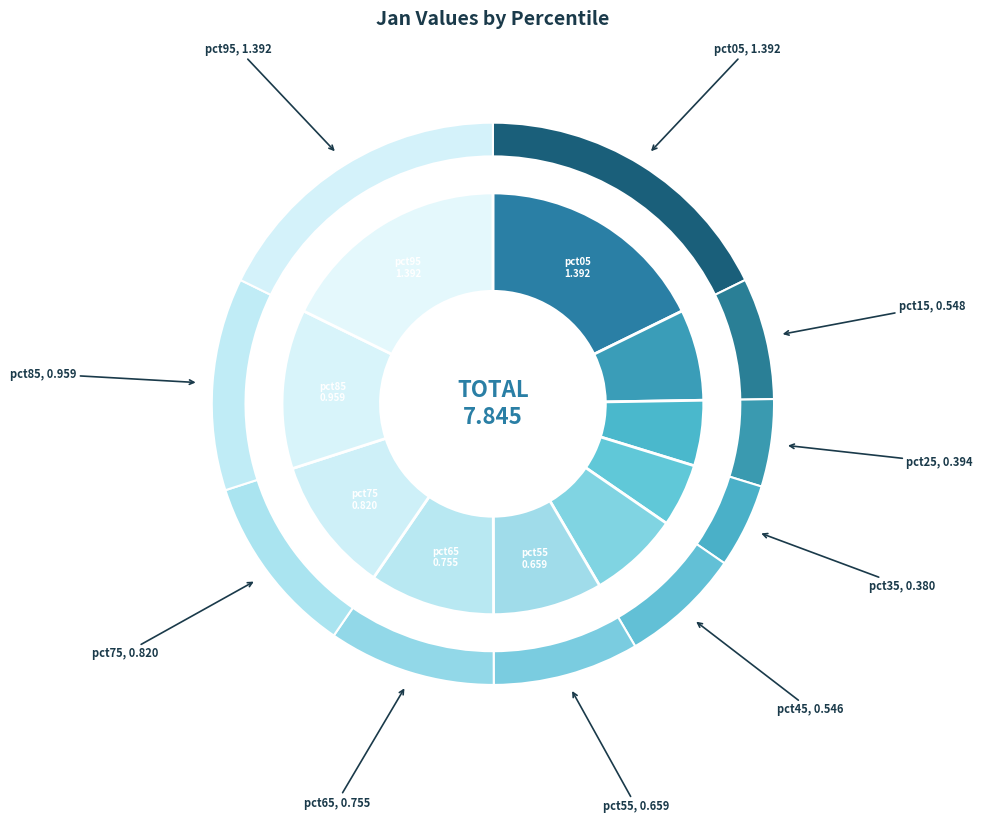

Do pct25 and pct45 together represent more than half of the pie?

No